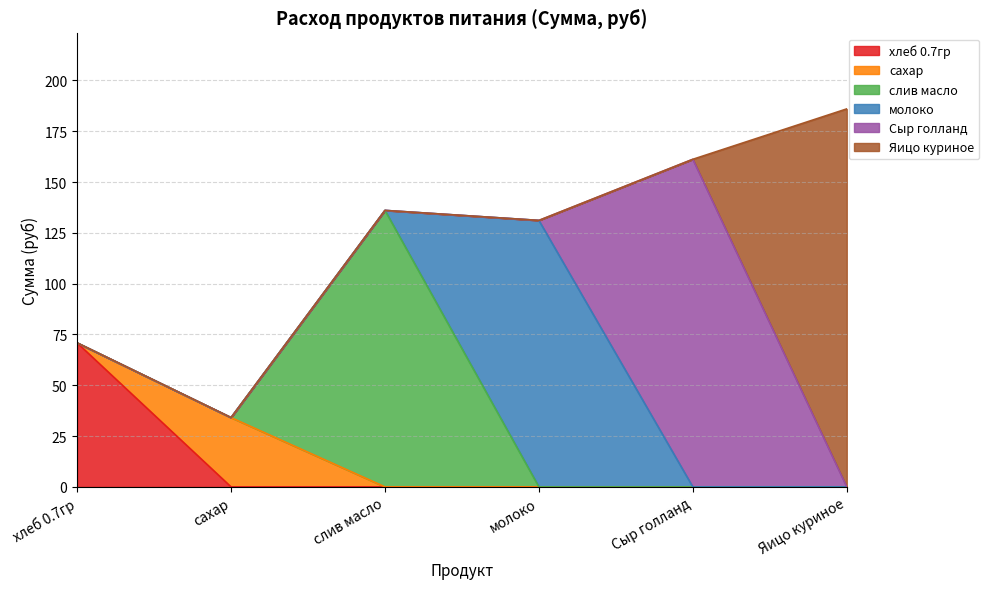

The value of сахар at 11 is 20.3. True or false?

False